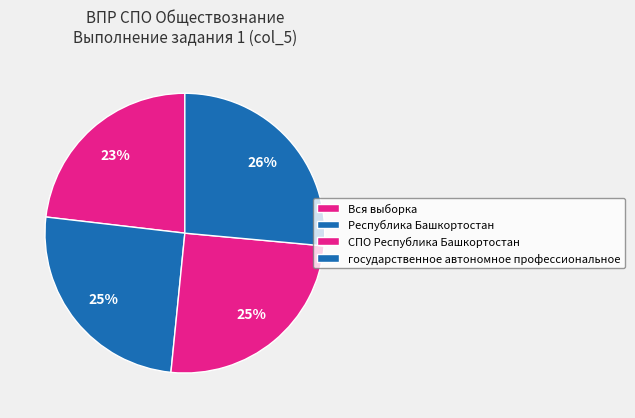

What is the smallest slice in the pie chart?

Вся выборка